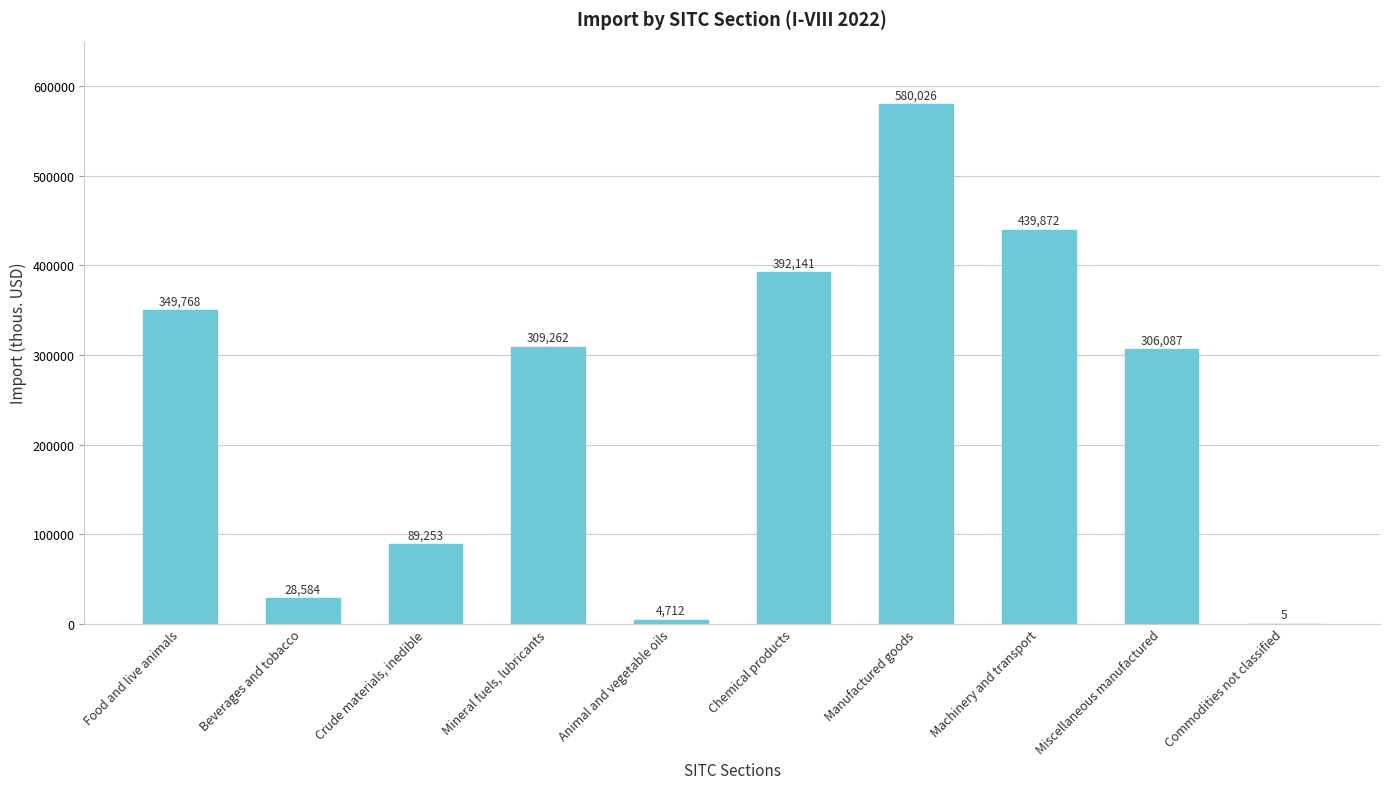

Is it true that the value at Machinery and transport is 155242?

False